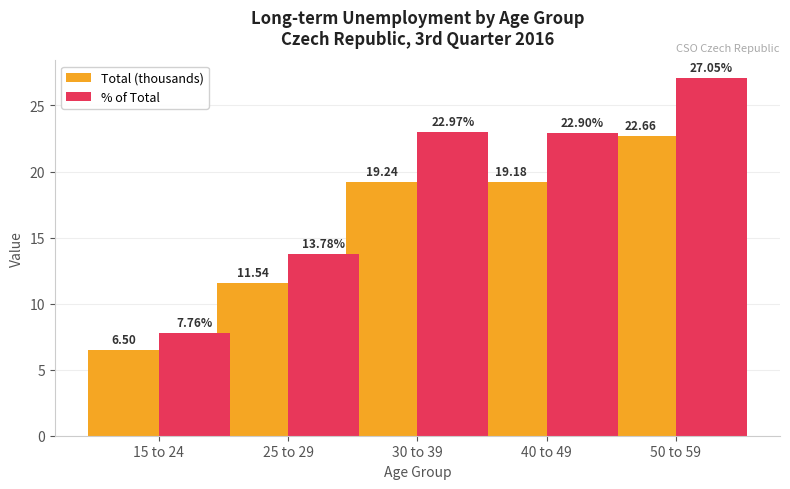

At which category is the sum across all series the highest?

50 to 59